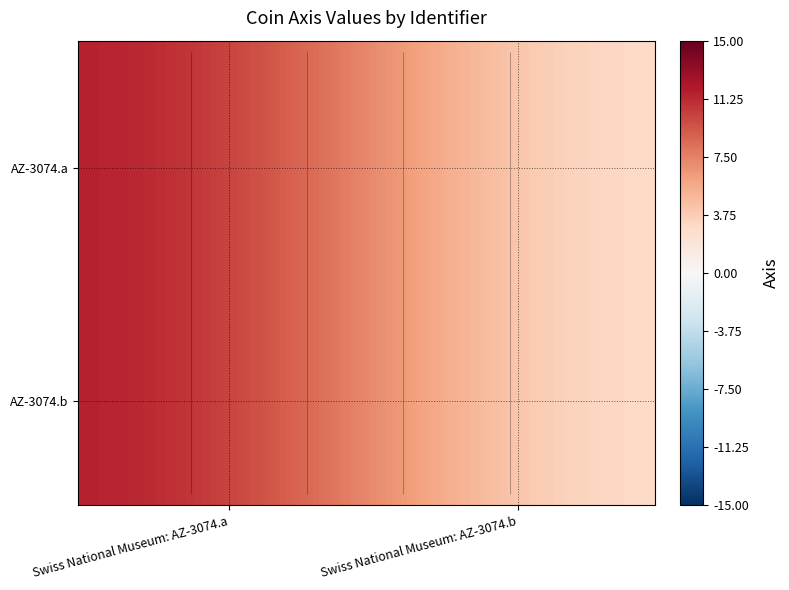

What is the greatest value displayed?

11.5